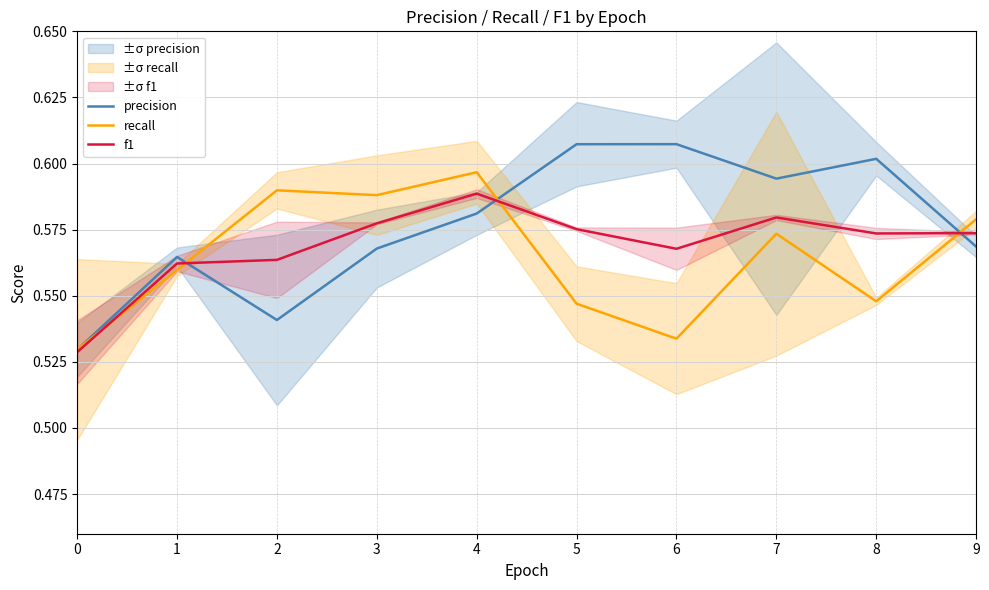

Between 8 and 9, which is larger?

8